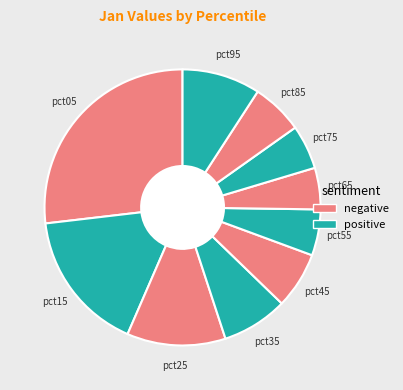

How many slices are in this pie chart?

10